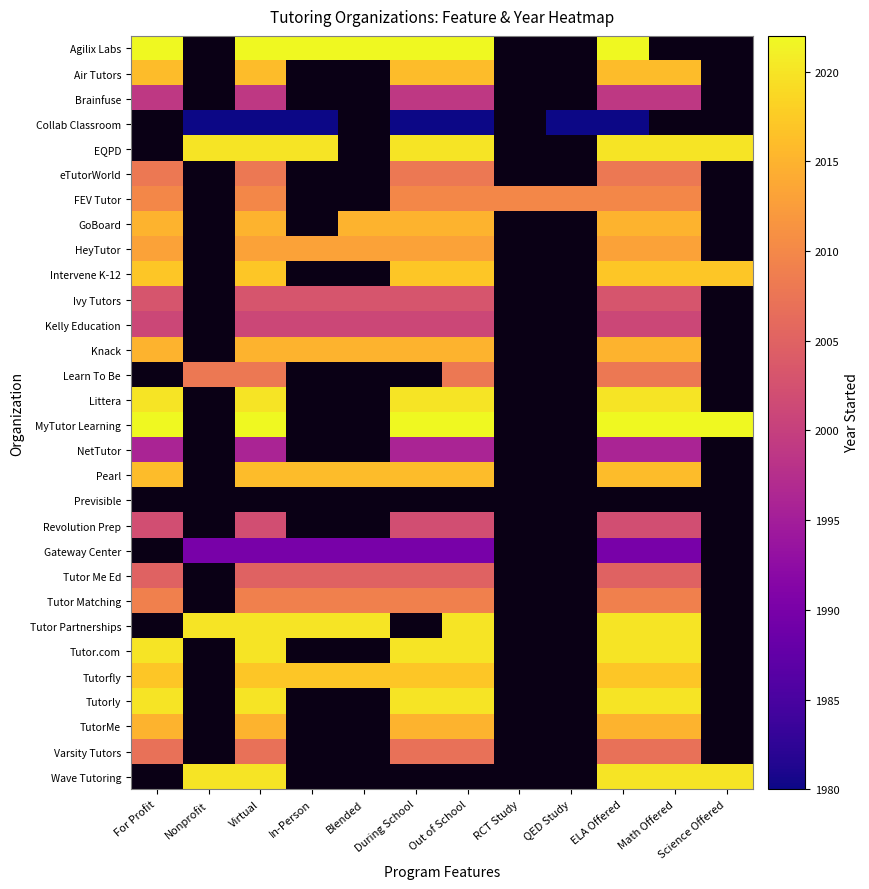

At which label is FEV Tutor closest to 2010?

For Profit